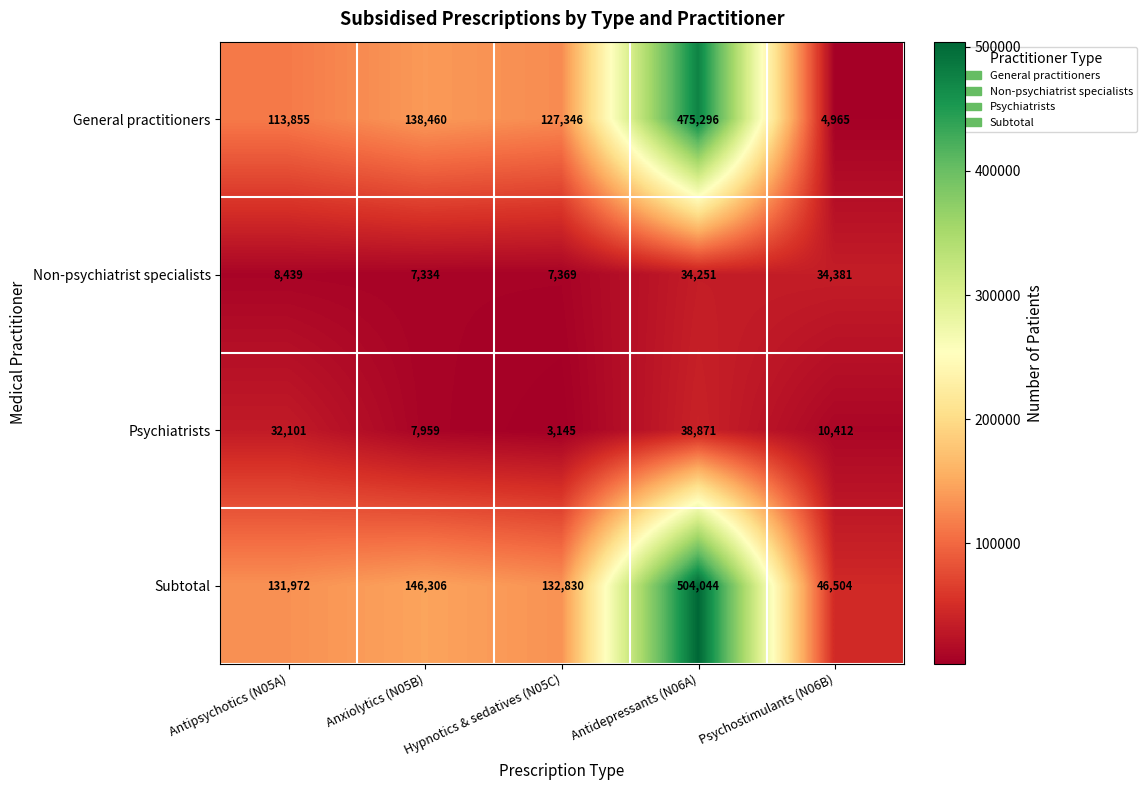

Which series has the largest total across all categories?

Subtotal